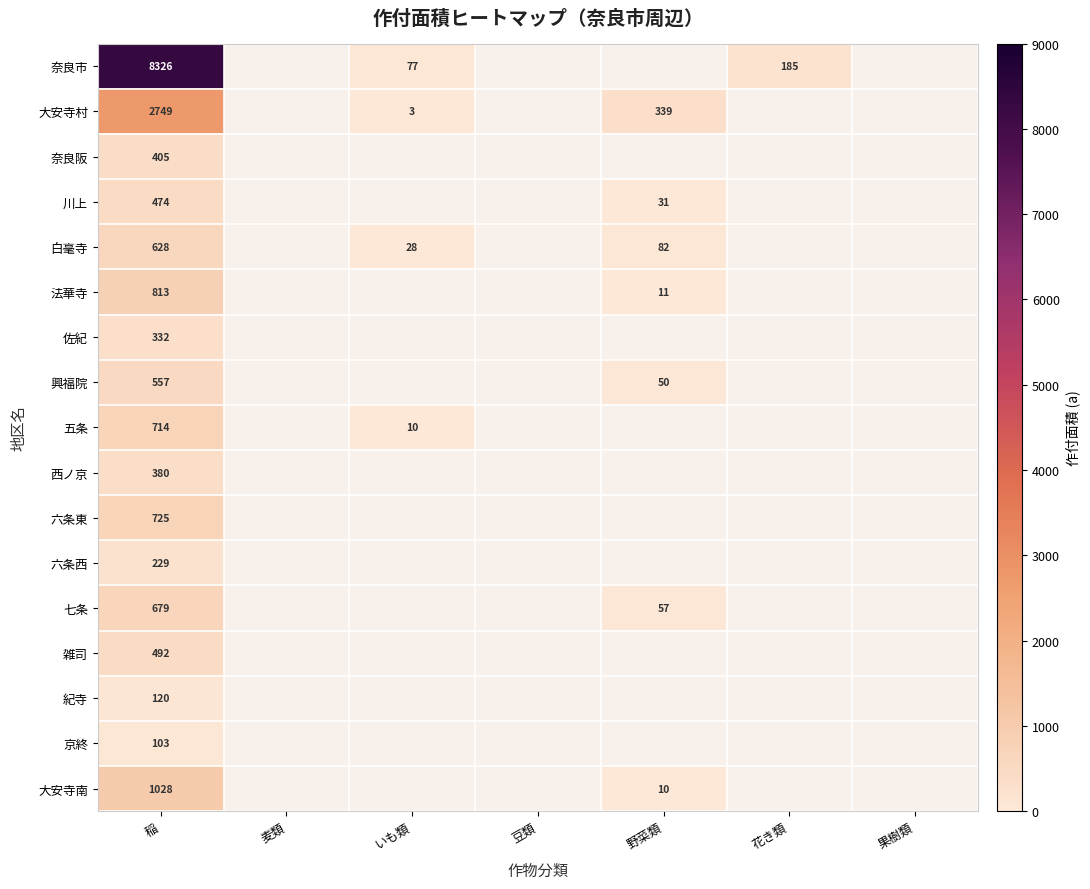

What is the spread (max minus min) of values at 稲?

8223